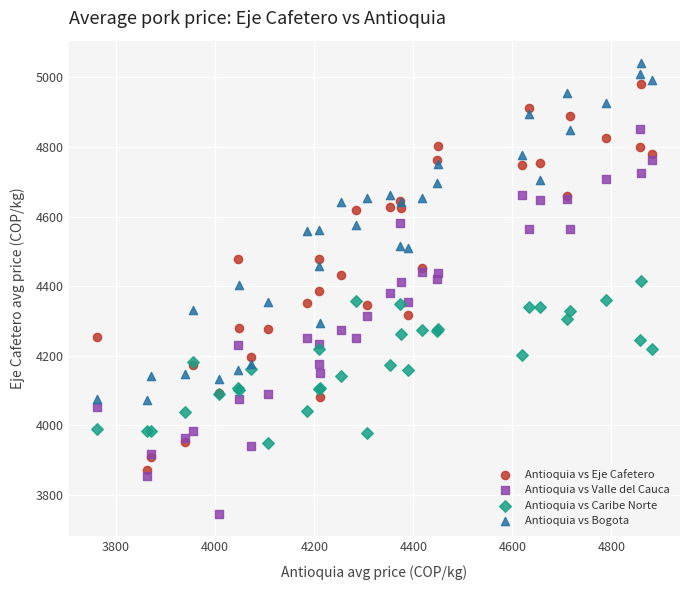

Which series reaches the minimum Y coordinate?

Antioquia vs Valle del Cauca